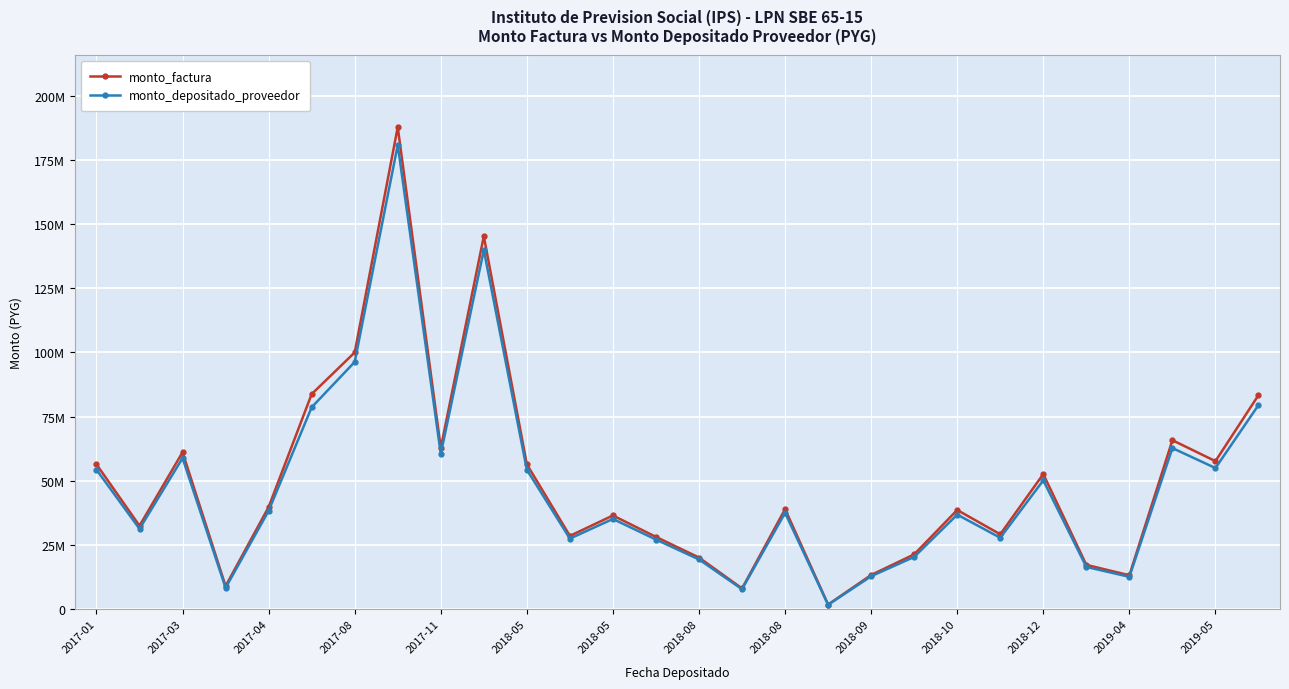

Does the chart have visible grid lines?

Yes